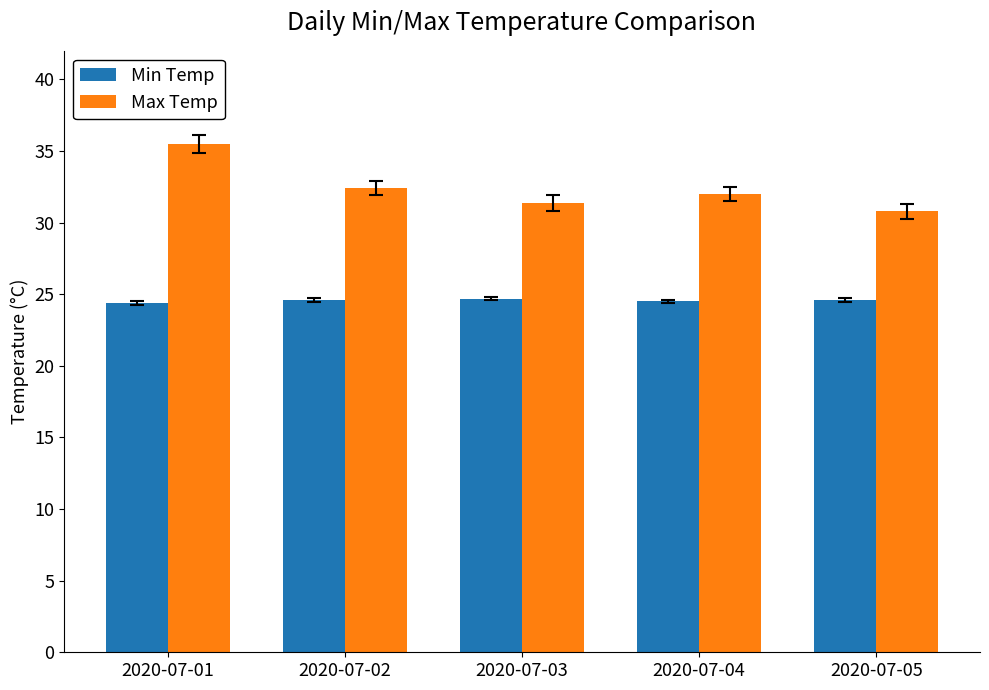

Is the value of Min Temp at 2020-07-05 greater than the value of Max Temp at 2020-07-02?

No